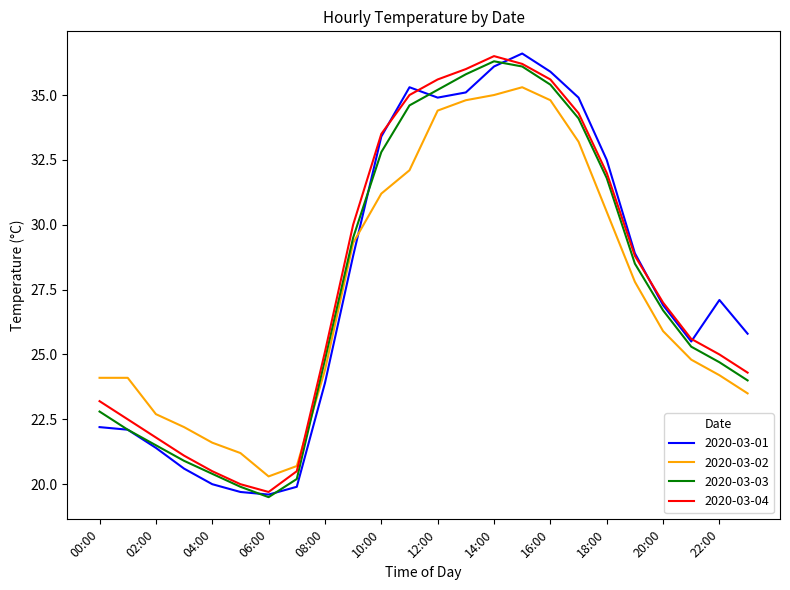

What is the minimum value for 2020-03-04?

19.7